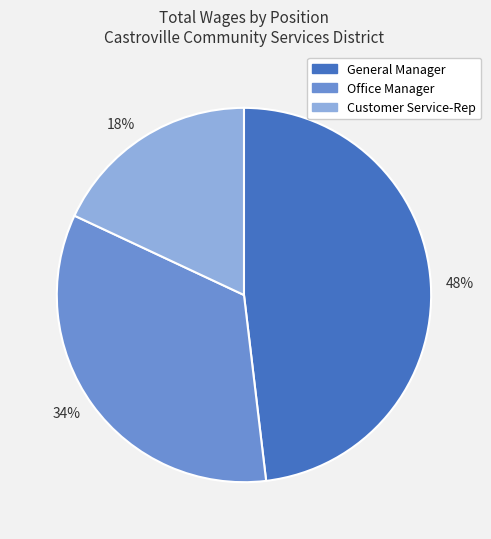

To the nearest percent, what is the average slice percentage?

33%